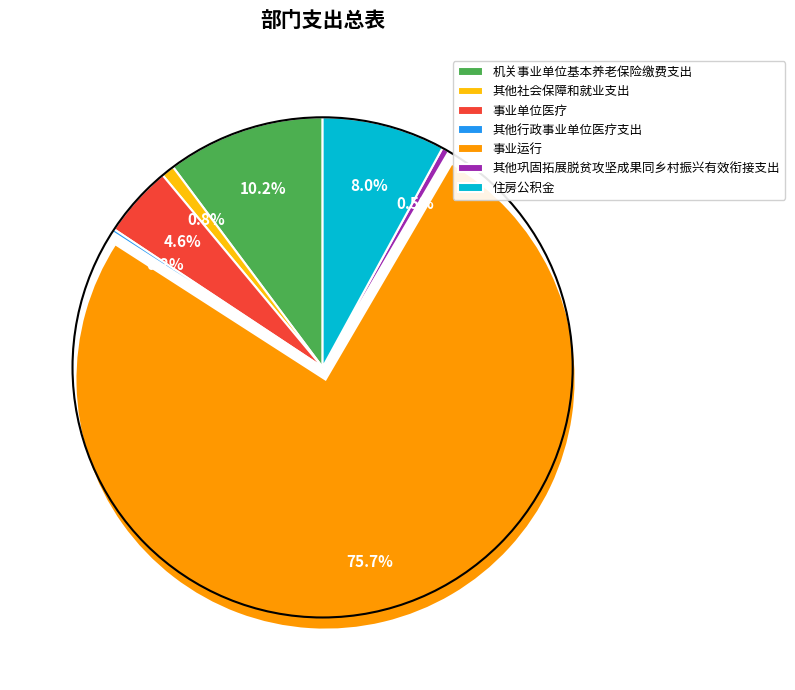

What is the largest slice in the pie chart?

事业运行